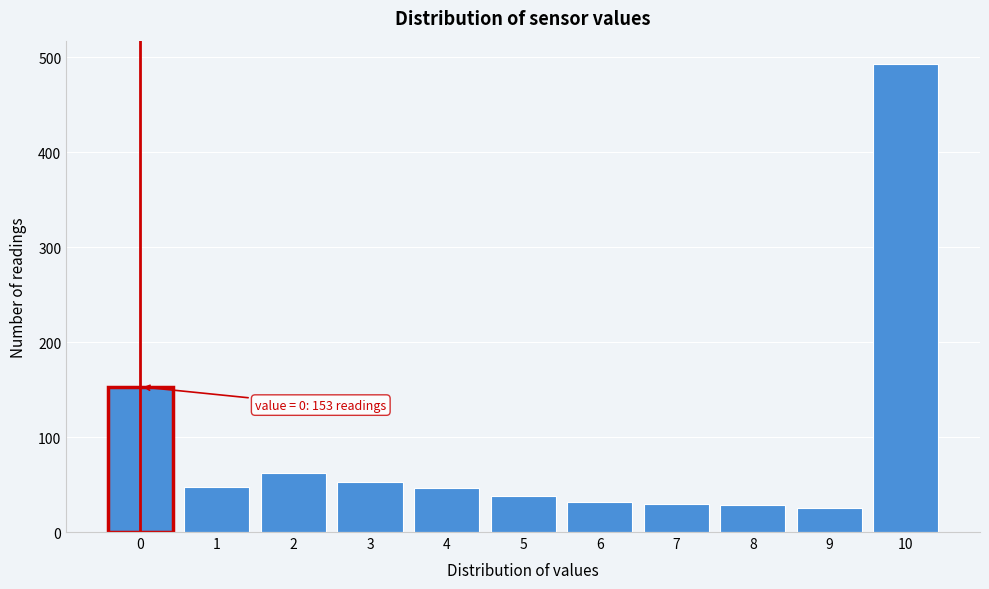

What is the difference between the second highest and second lowest values?

125